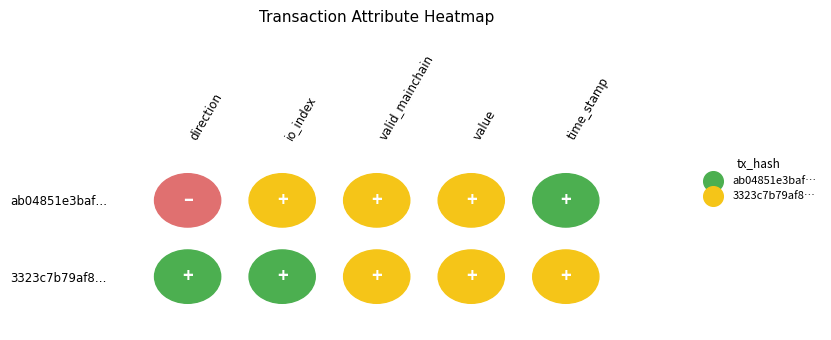

How many data points in ab04851e3baf64385d72d1670b054f3874258d4 are above 1?

2